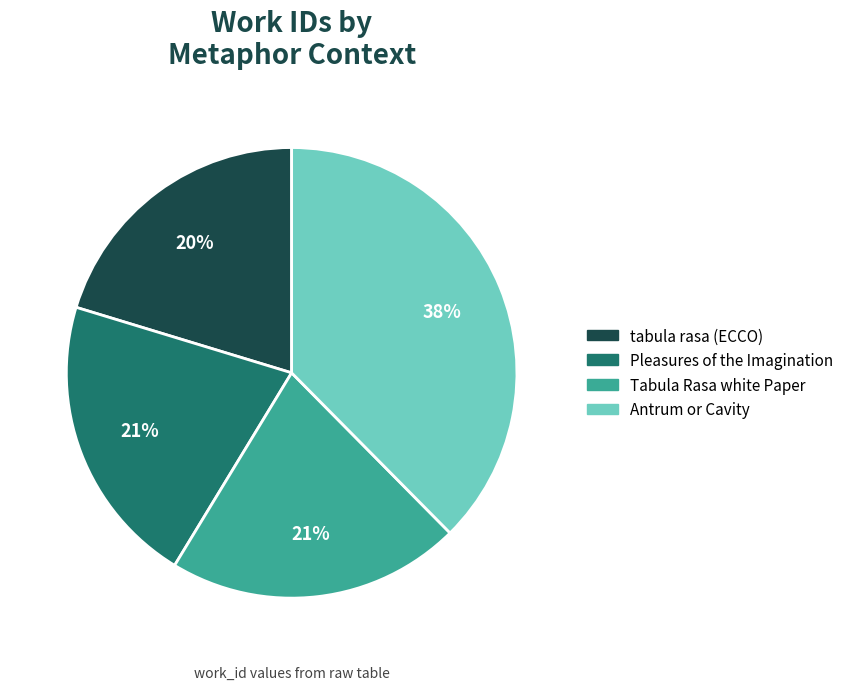

Which category has the biggest portion of the pie?

Antrum or Cavity